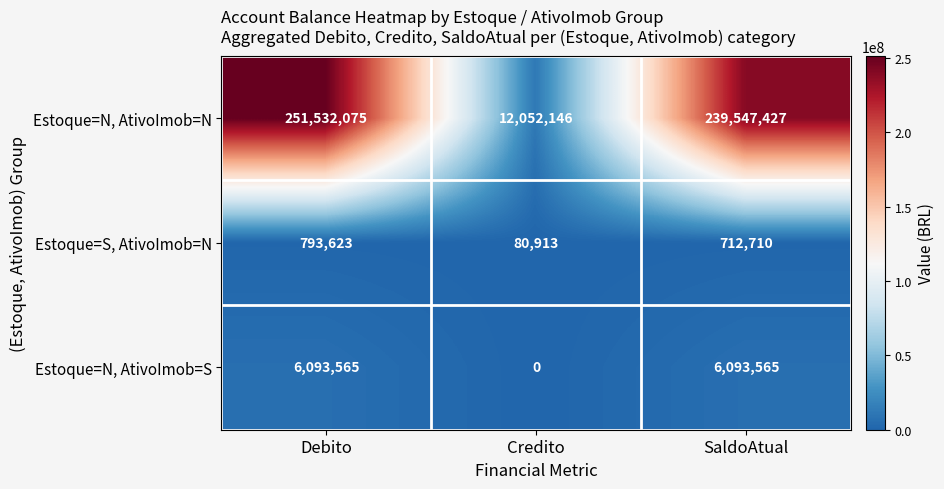

What is the average value of the Estoque=N, AtivoImob=S series?

4062377